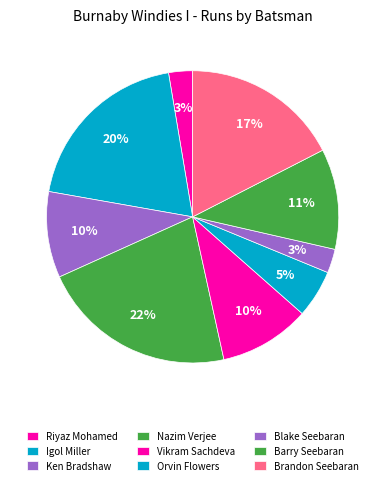

Rank the categories by value from lowest to highest.

Riyaz Mohamed, Blake Seebaran, Orvin Flowers, Ken Bradshaw, Vikram Sachdeva, Barry Seebaran, Brandon Seebaran, Igol Miller, Nazim Verjee